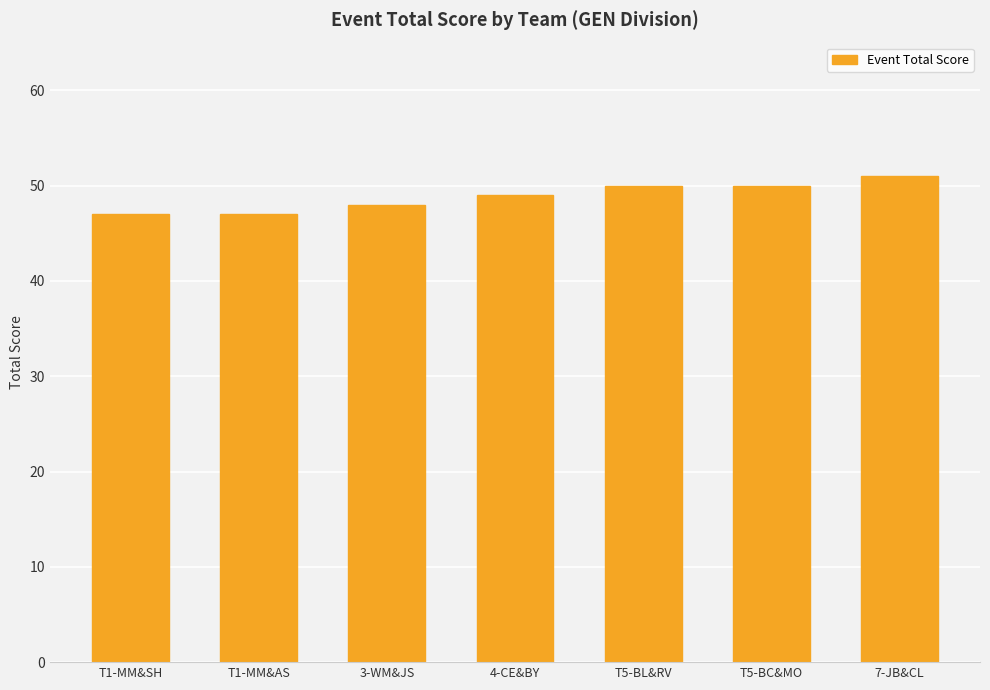

How many values are below 49?

3